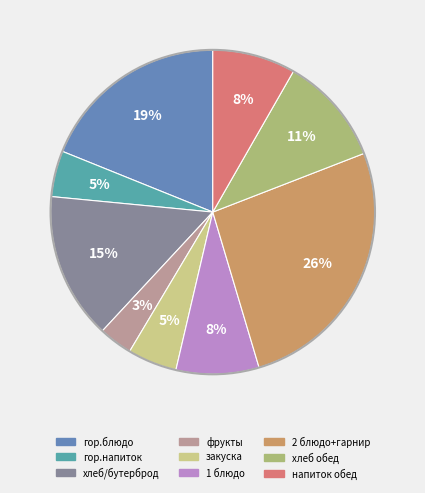

True or false: 2 блюдо+гарнир accounts for 26% of the total.

True